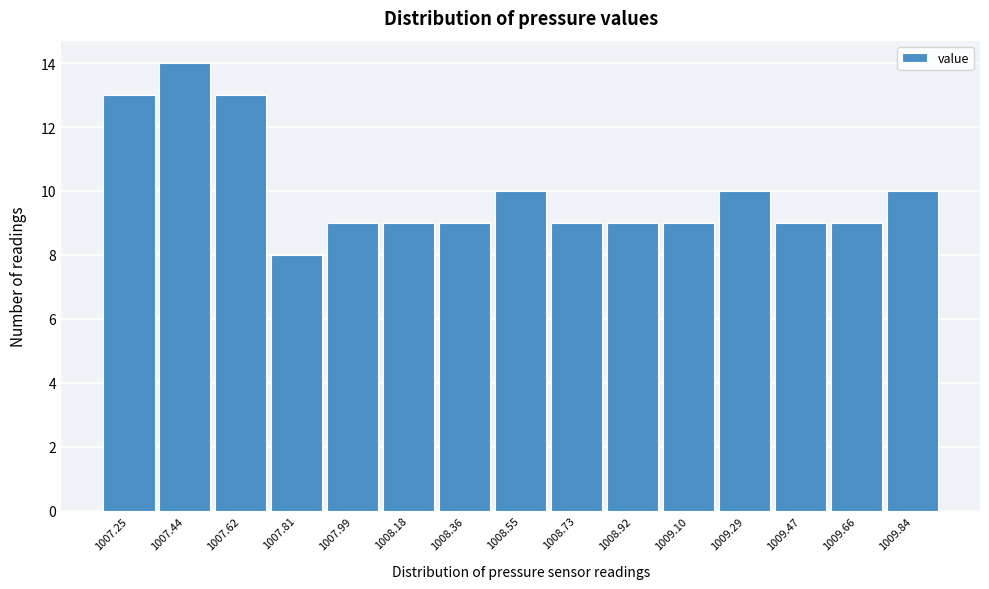

Reading right to left, list all the values displayed in this chart.

1009.84=10	1009.66=9	1009.47=9	1009.29=10	1009.10=9	1008.92=9	1008.73=9	1008.55=10	1008.36=9	1008.18=9	1007.99=9	1007.81=8	1007.62=13	1007.44=14	1007.25=13